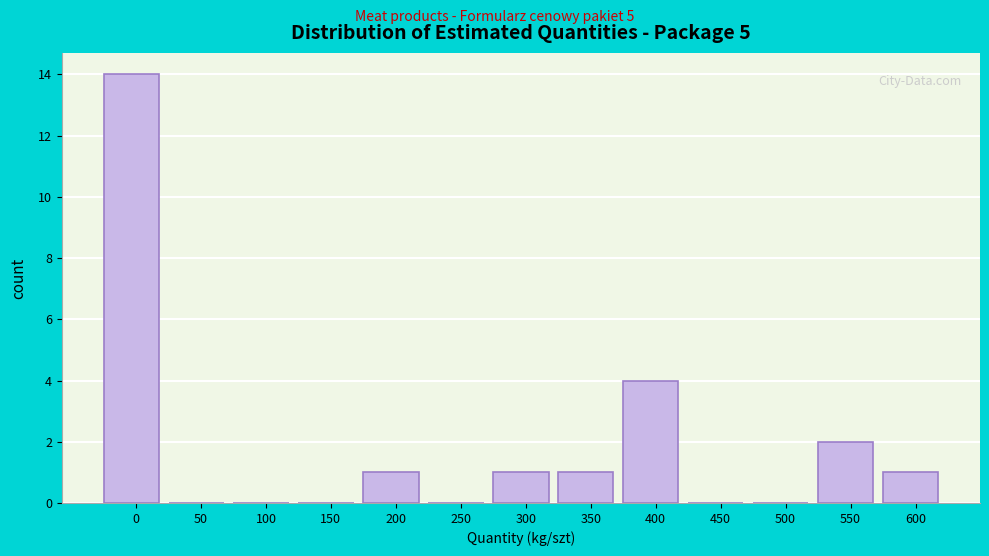

Reading left to right, extract all data points from this chart.

0=14	50=0	100=0	150=0	200=1	250=0	300=1	350=1	400=4	450=0	500=0	550=2	600=1